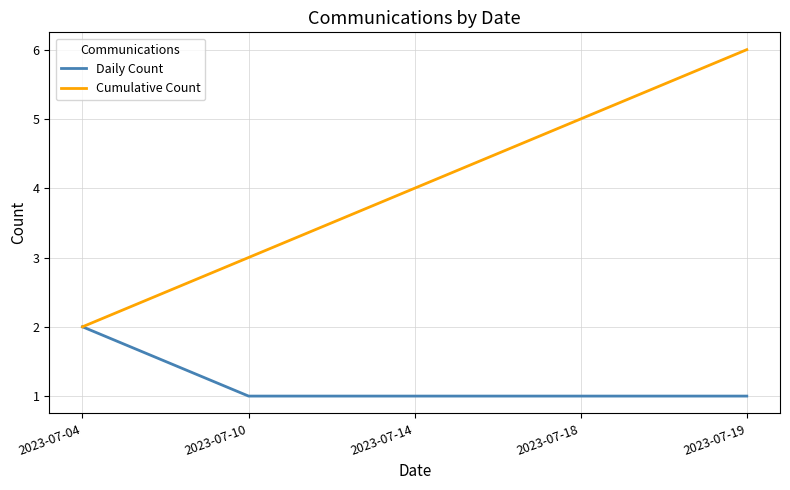

List the series in order of their overall mean, highest first.

Cumulative Count, Daily Count